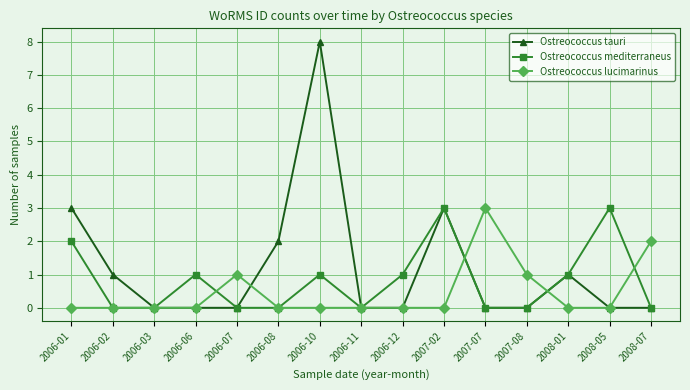

What is the sum of the Ostreococcus lucimarinus values at 2006-11 and 2007-07?

3